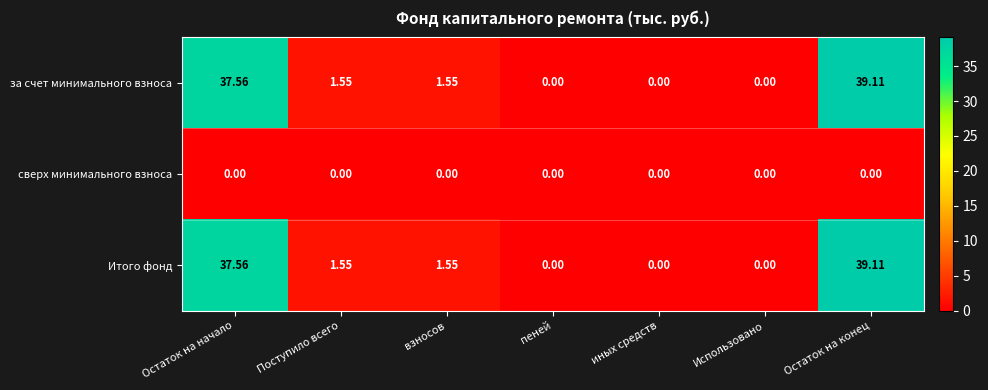

Is the value of за счет минимального взноса at взносов greater than the value of сверх минимального взноса at взносов?

Yes